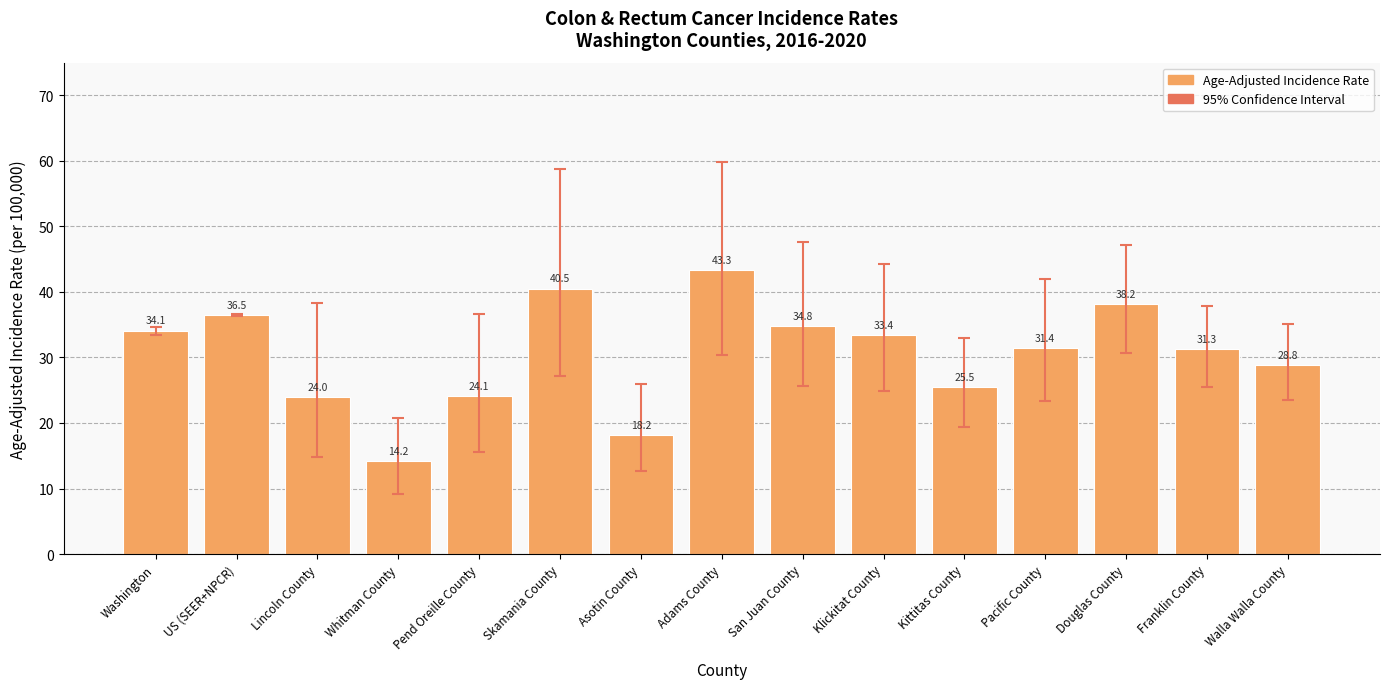

The chart shows a value of 63.3 at Douglas County. True or false?

False